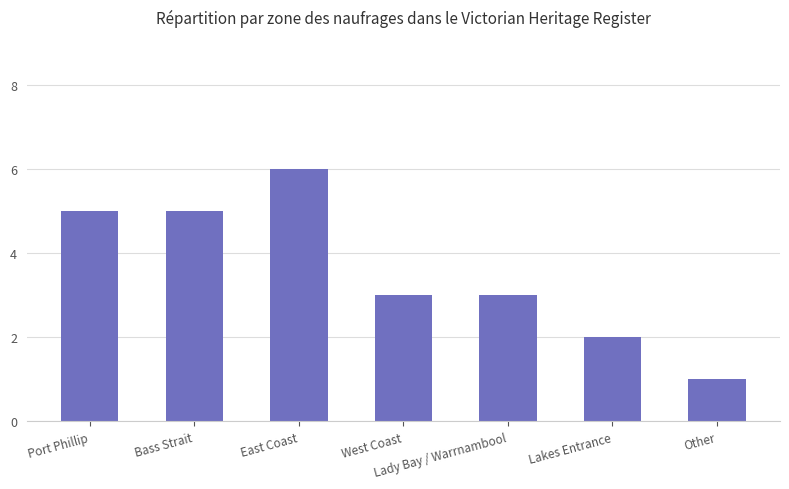

How many values are between 2 and 5?

5